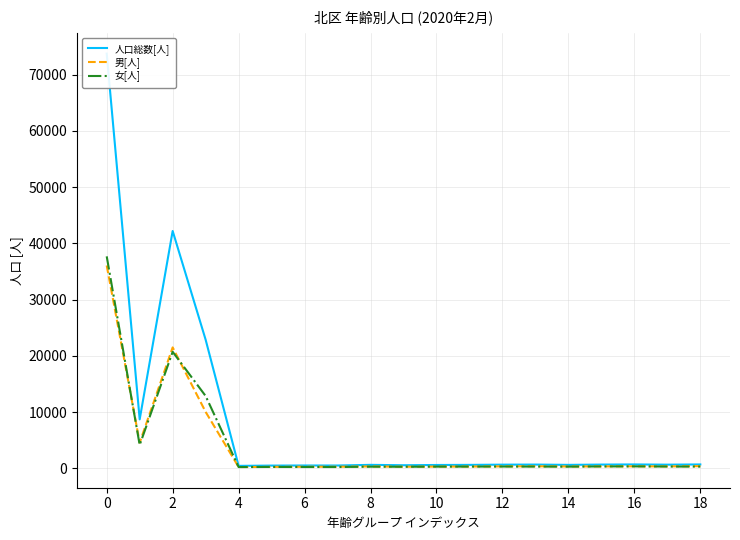

Does the chart have visible grid lines?

Yes